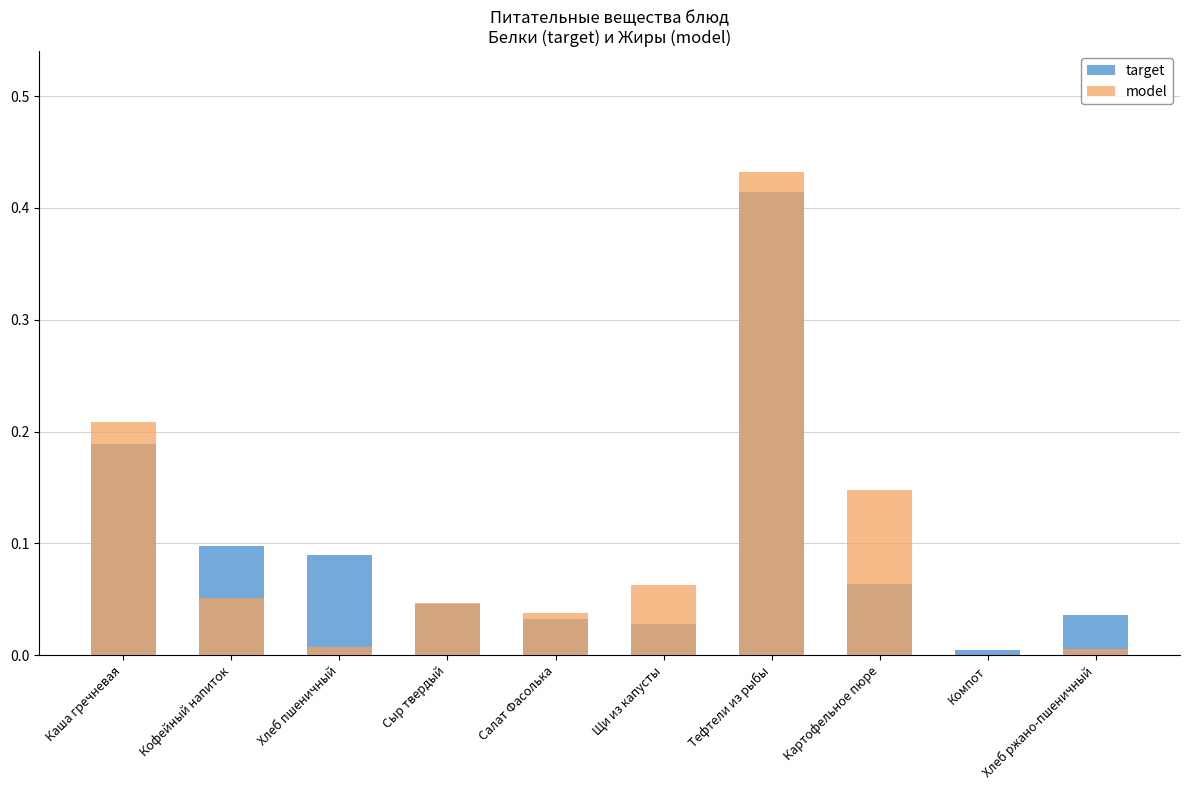

Is it true that target equals 0.4 at Тефтели из рыбы?

True